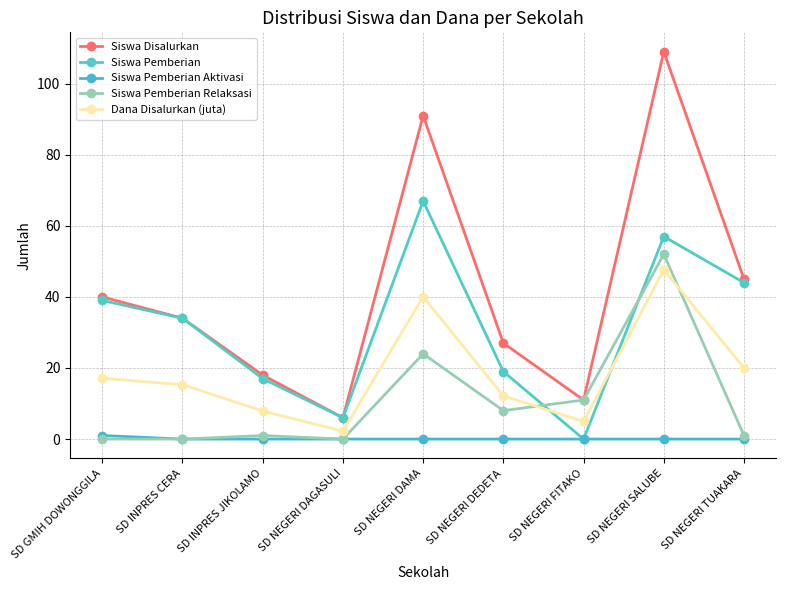

Which series has the widest spread of values?

Siswa Disalurkan